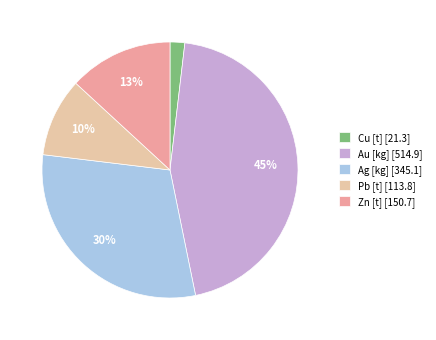

To the nearest percent, what portion does Zn [t] represent?

13%